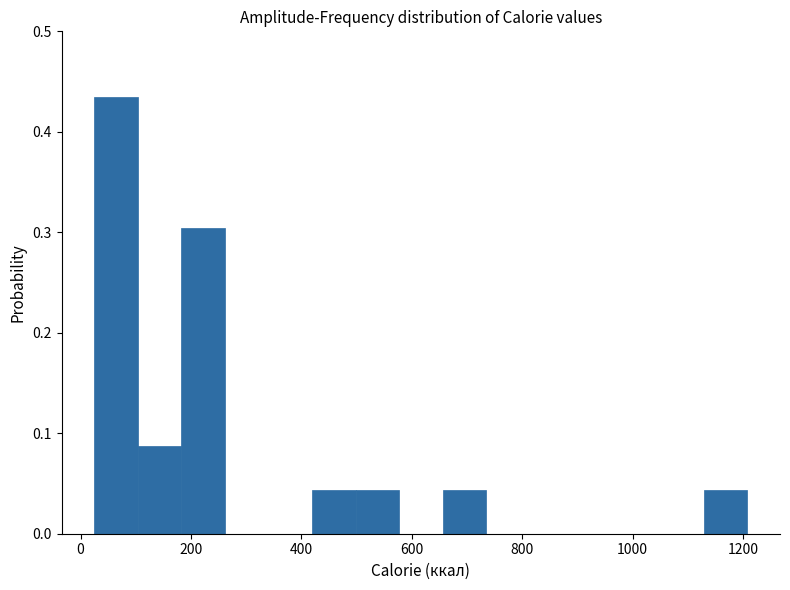

Read against the x-axis, roughly where is the centre of the tallest bar?

60